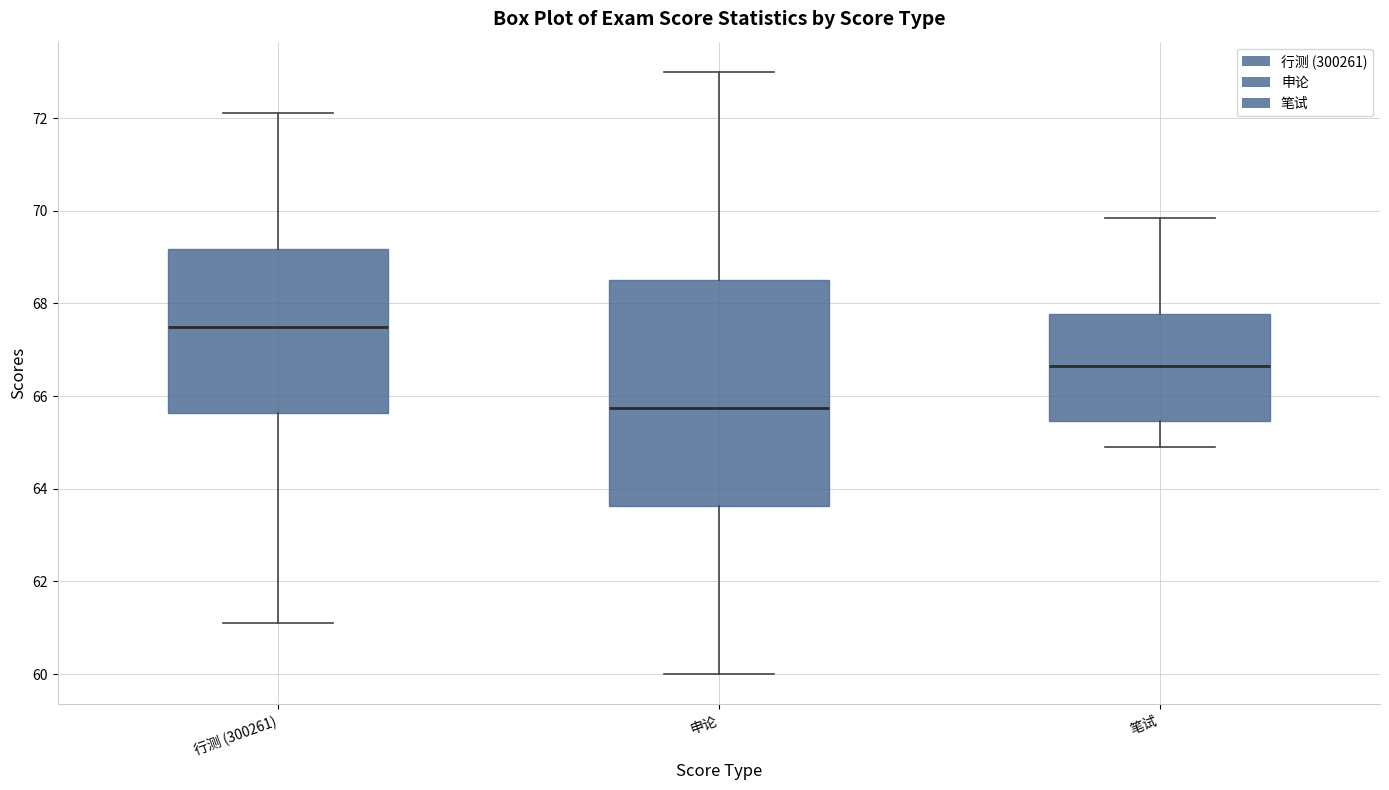

Which box is the tallest, from its lower edge to its upper edge?

申论